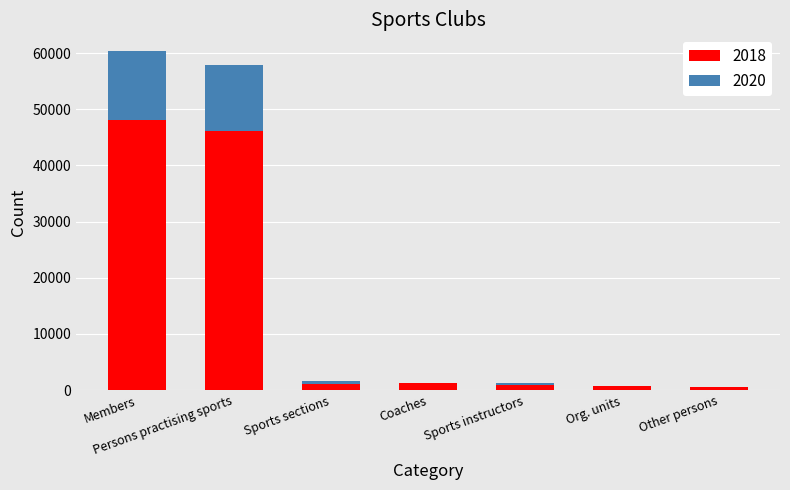

How many data points does each series have?

7